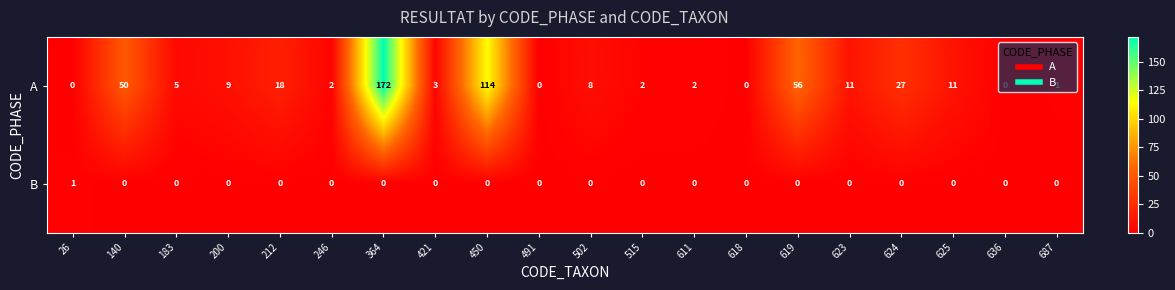

List the series in order of their peak value, lowest first.

B, A